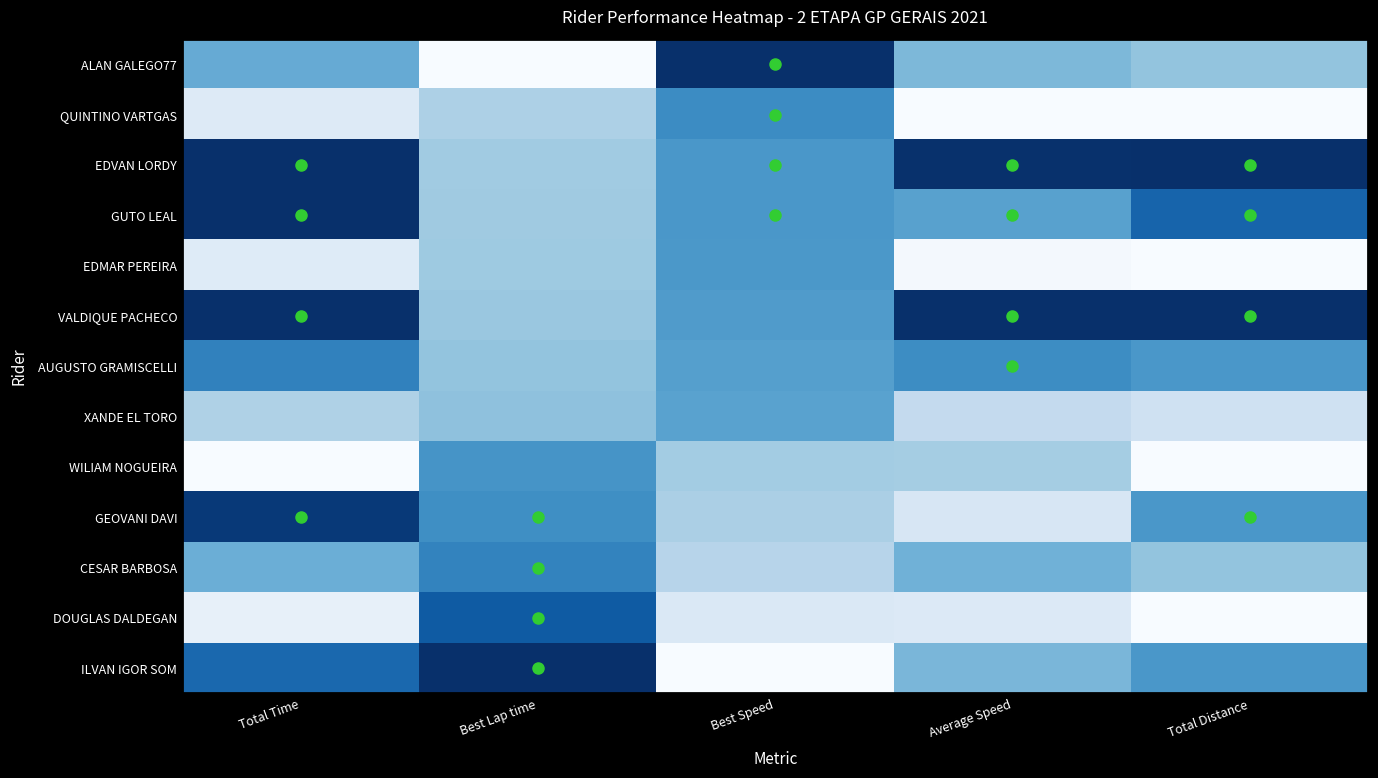

At how many categories does at least one series exceed 0?

5